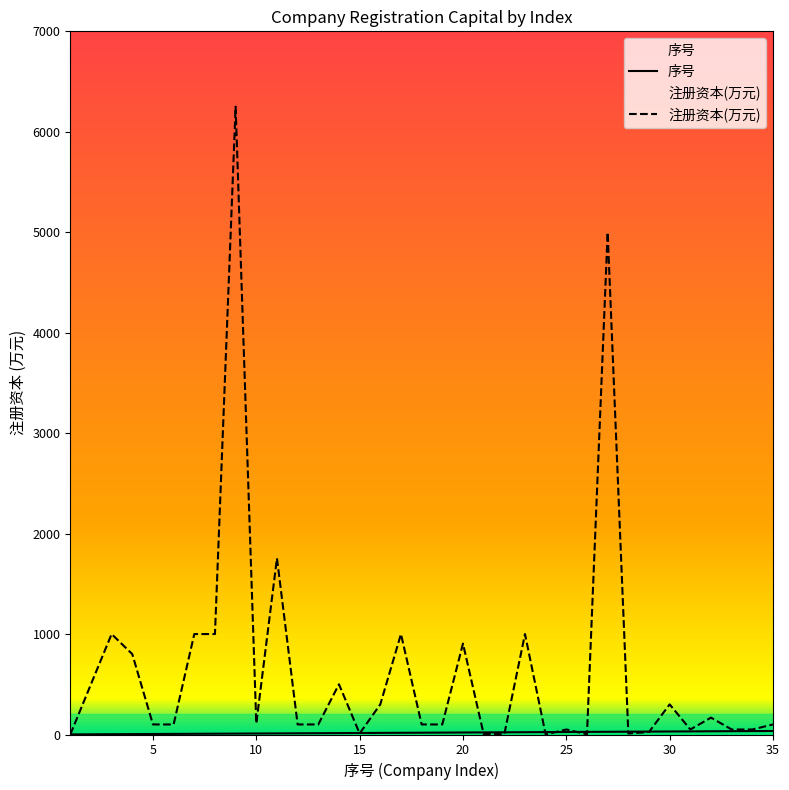

The value of 序号 at 3 is 3.0. True or false?

True